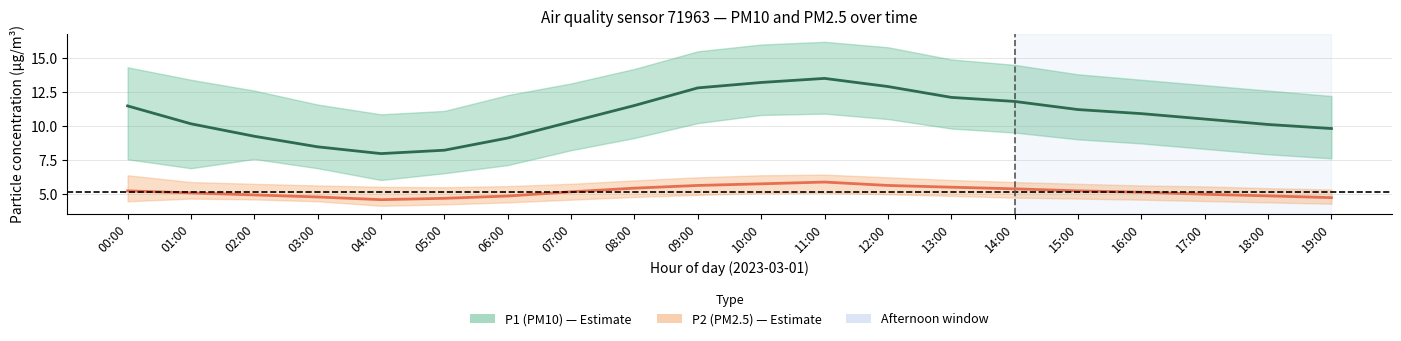

How many values in the P1 (PM10) series are below 10?

6